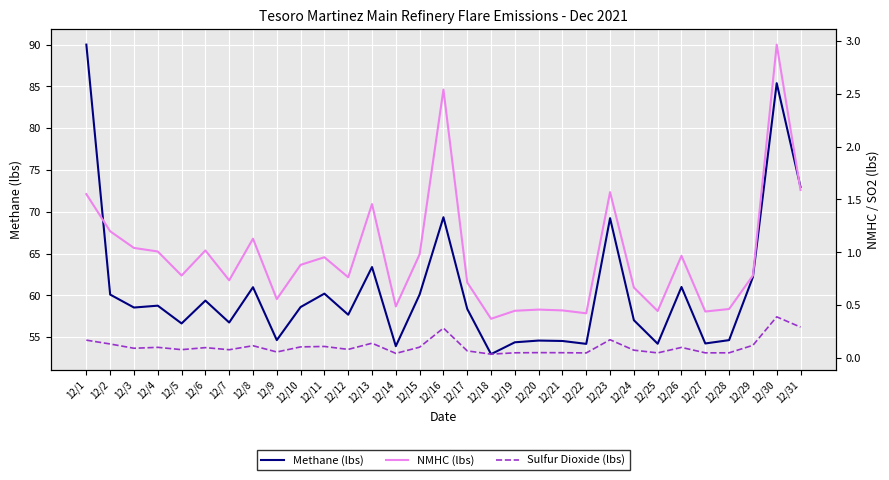

Which series has the widest spread of values?

Methane (lbs)